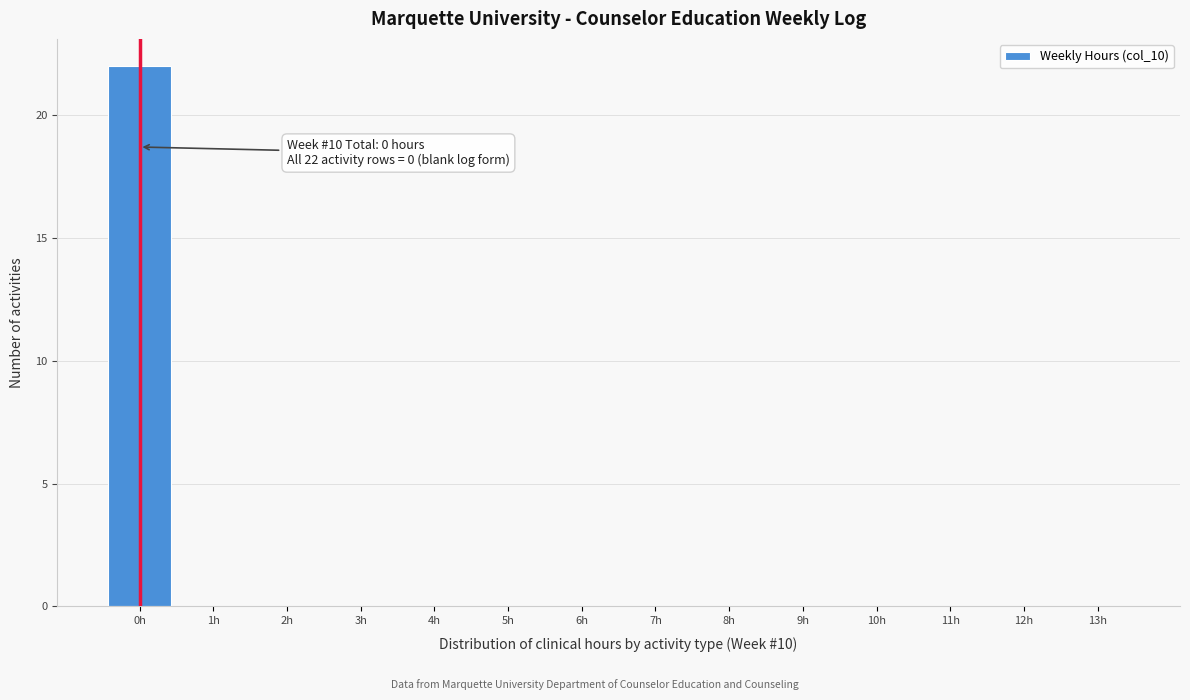

Which range on the x-axis has the tallest bar?

-0.5 to 0.5